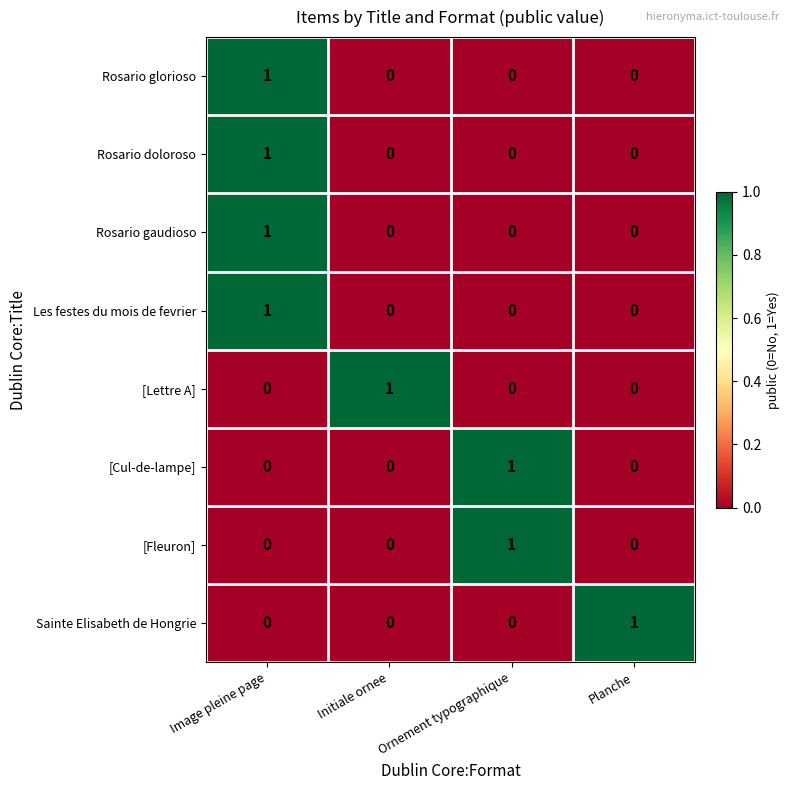

How many Rosario glorioso values are between 0 and 1?

4